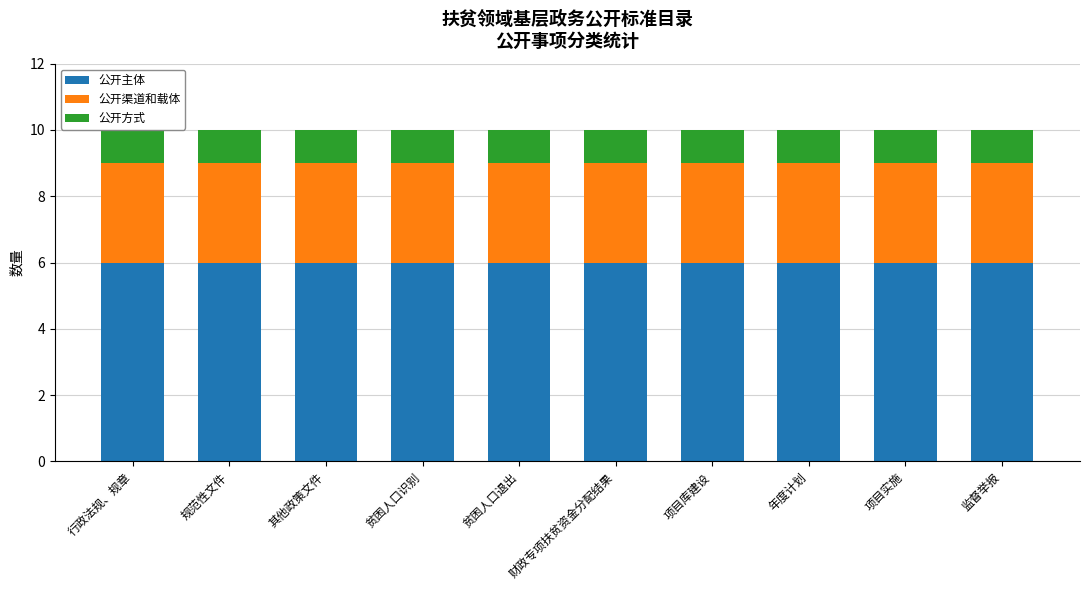

What is the total value across all series at 项目实施?

10